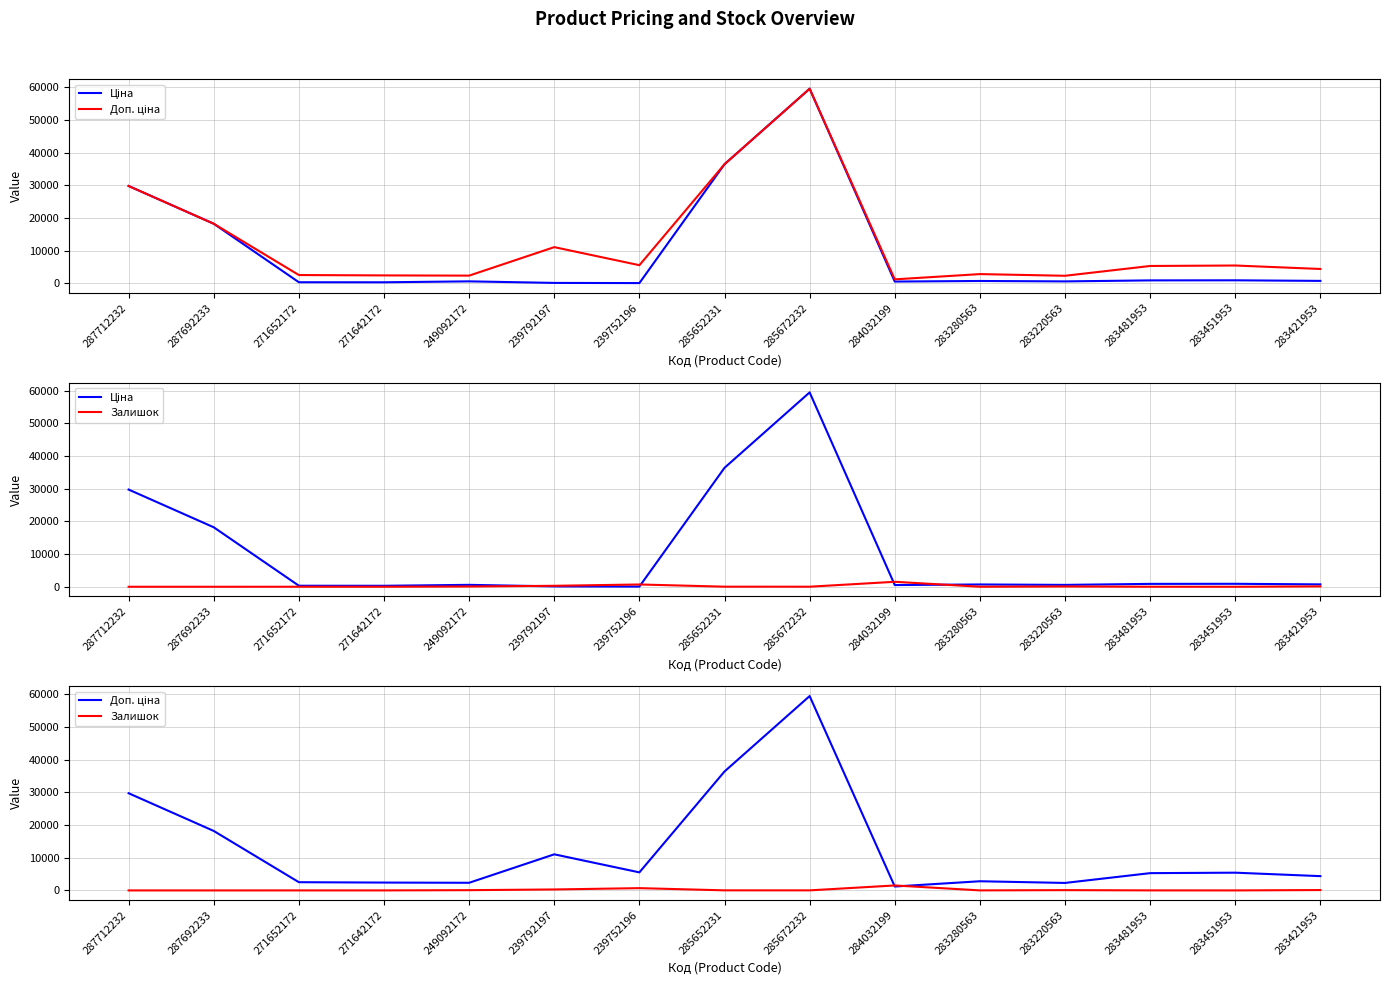

In Залишок, how many points are lower than both neighbors (excluding endpoints)?

3